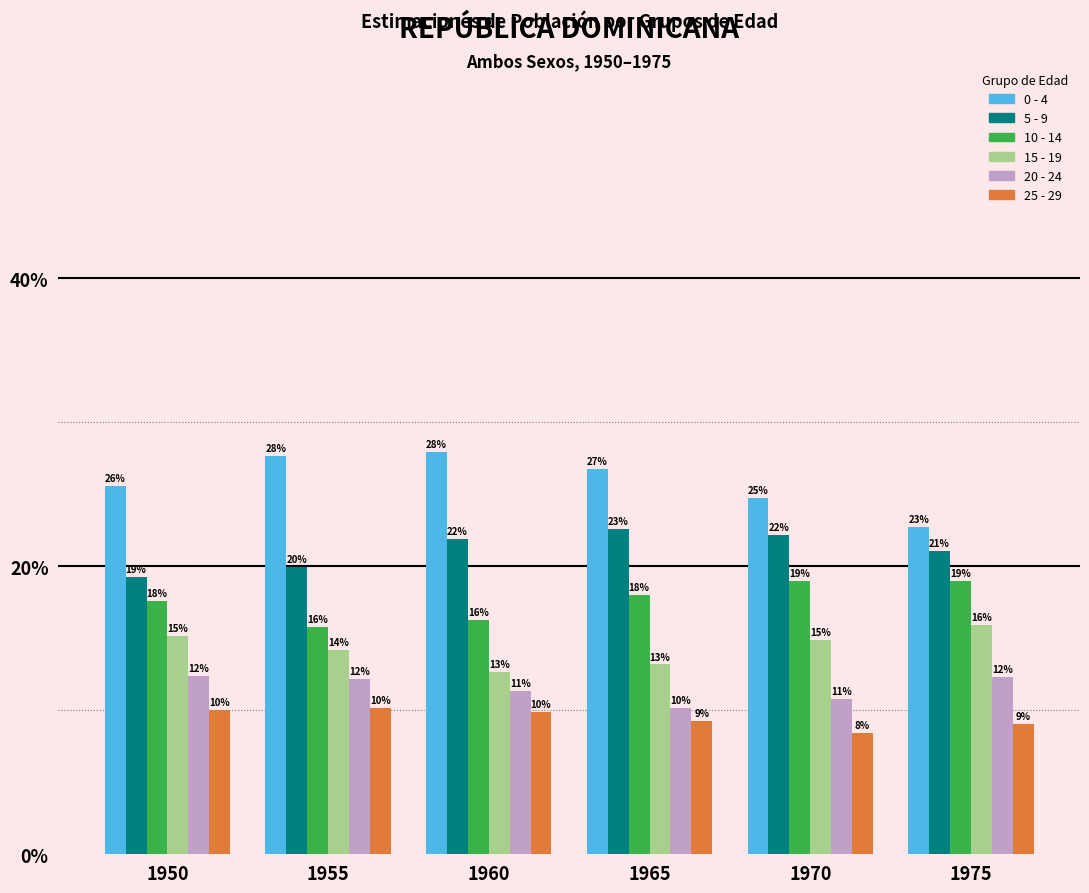

Rank the categories by 10 - 14 value from lowest to highest.

1955, 1960, 1950, 1965, 1975, 1970